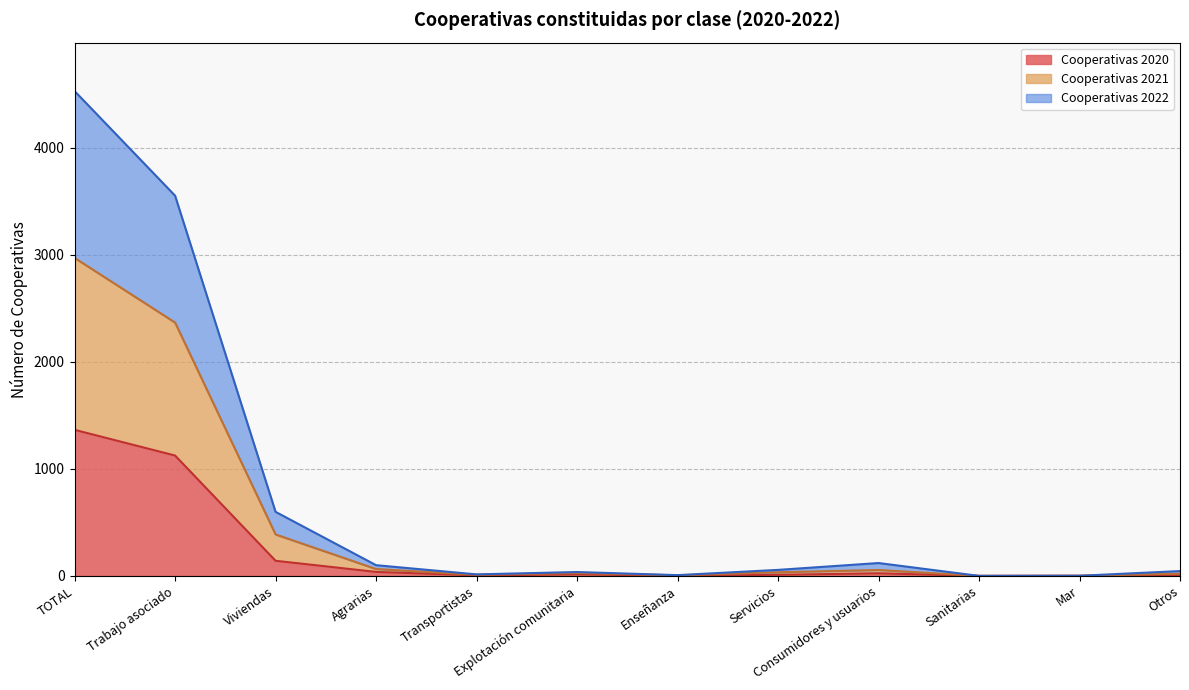

What position from the right is Transportistas?

8